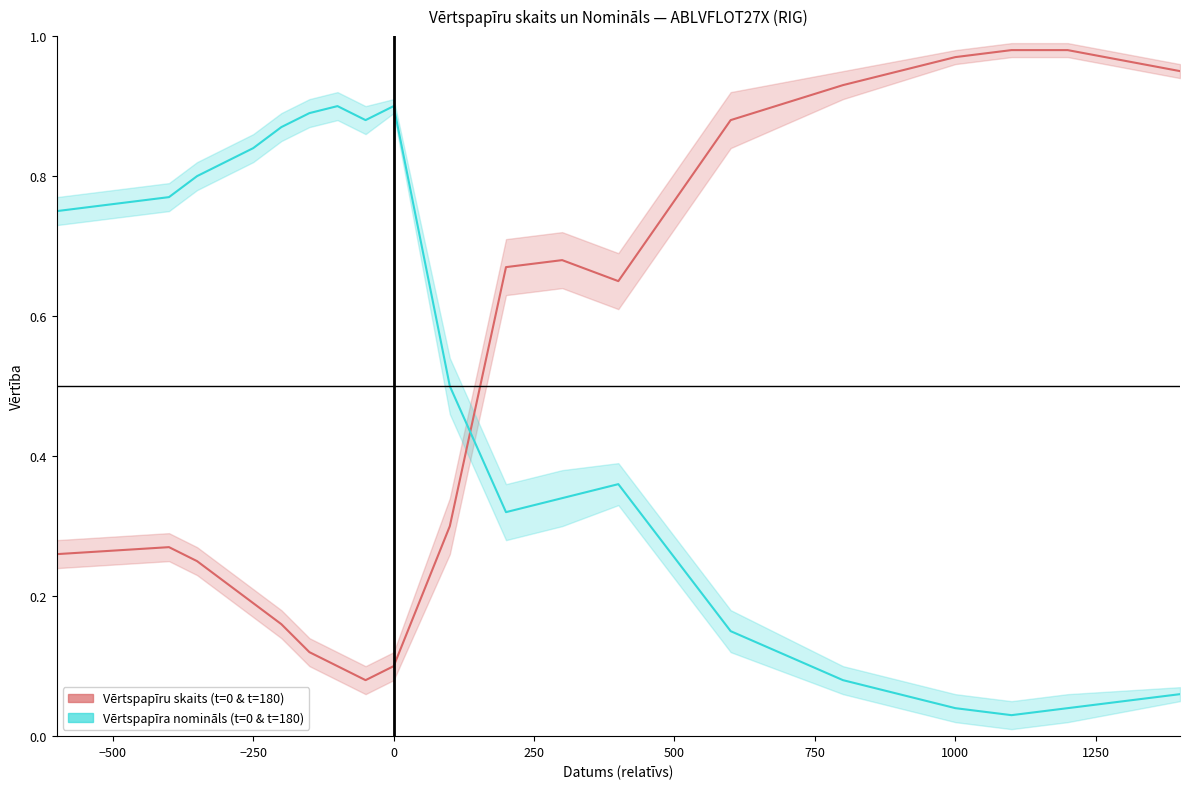

How many intersections are there between Vērtspapīru skaits (t=0 & t=180) and Vērtspapīra nomināls (t=0 & t=180)?

1